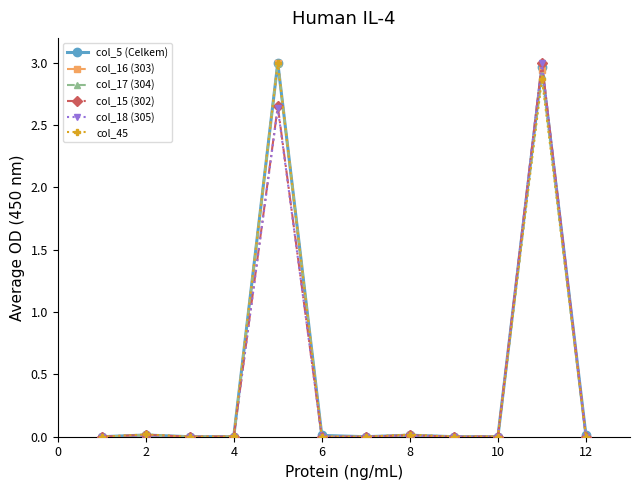

Count the number of data series in this chart.

6